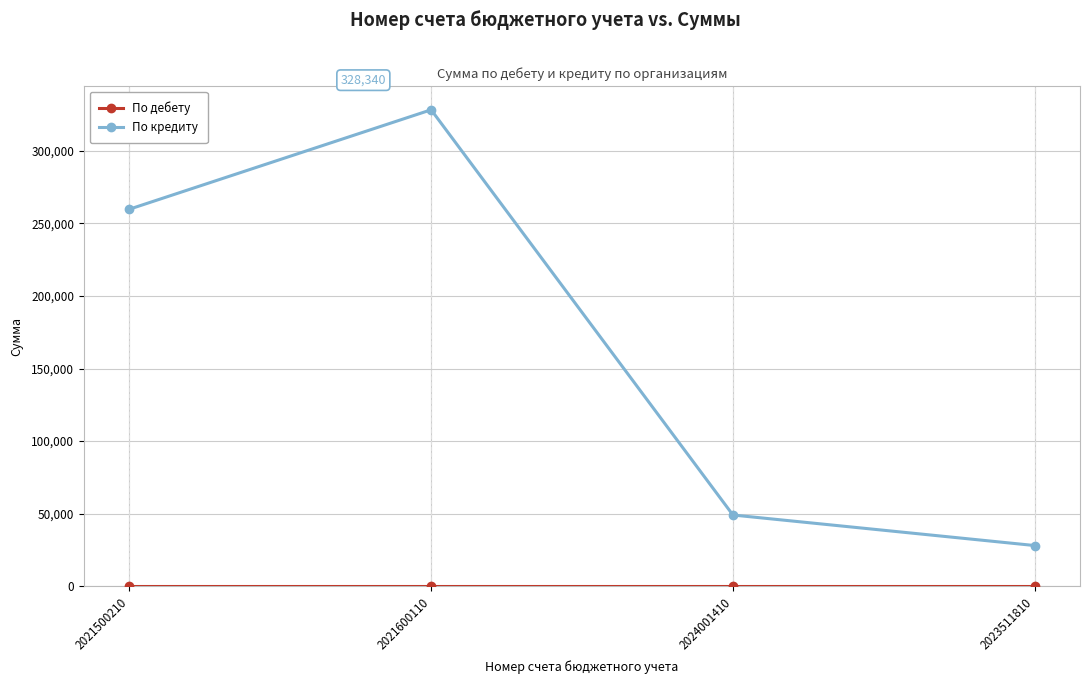

The value of По кредиту at 2021500210 is 259820. True or false?

True